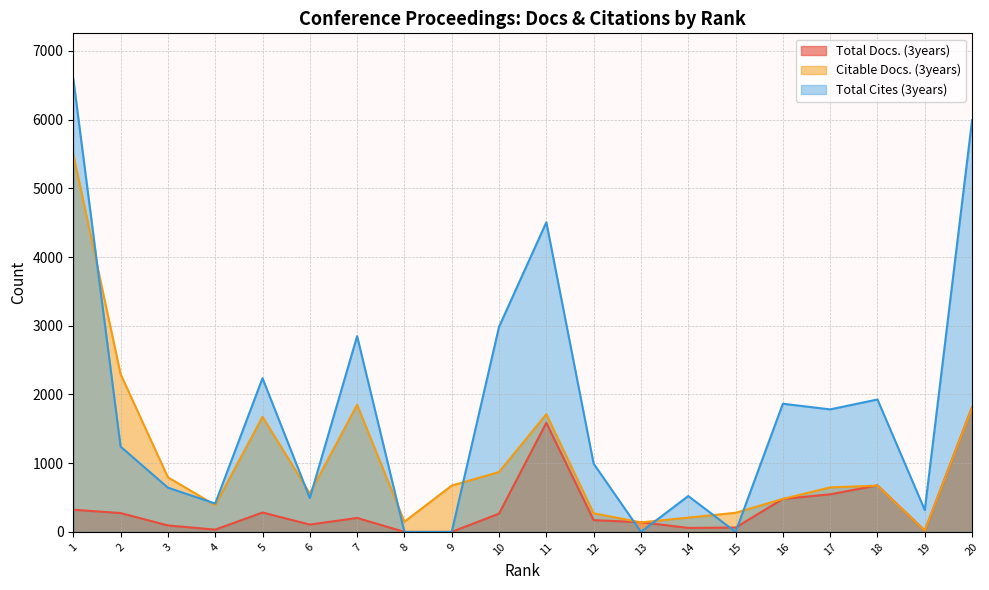

At which label does Citable Docs. (3years) reach its peak?

1